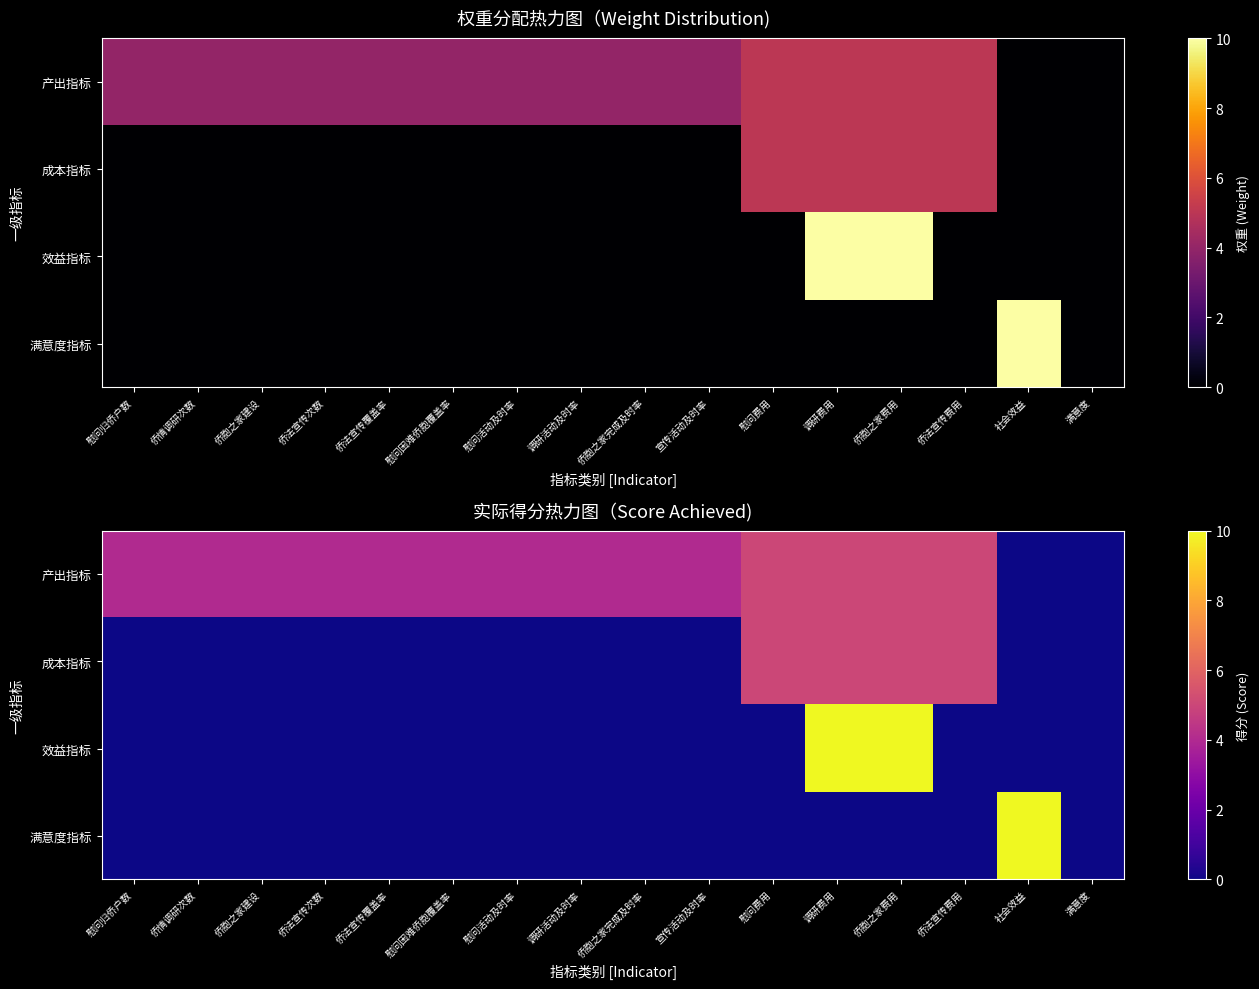

Which category has the highest value across all series?

调研费用